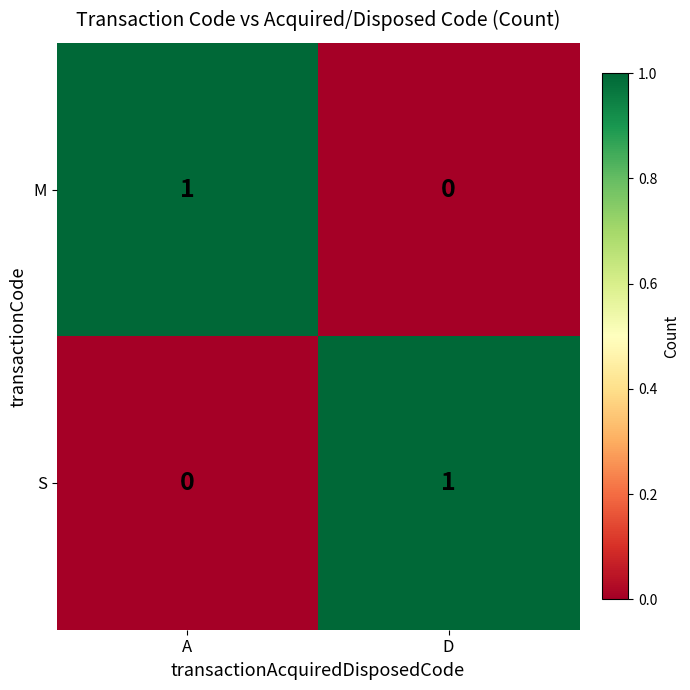

Reading right to left, extract all data points from this chart.

M: 0	1
S: 1	0